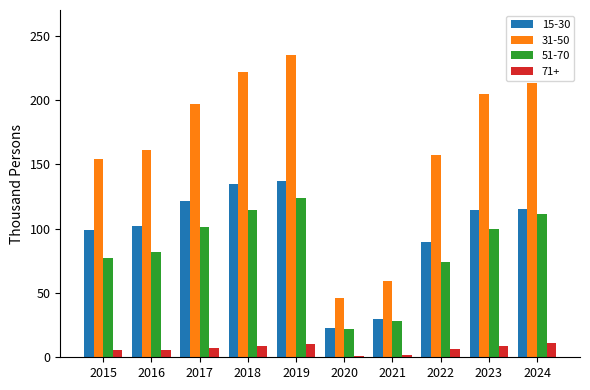

What is the total value across all series at 2024?

451.1